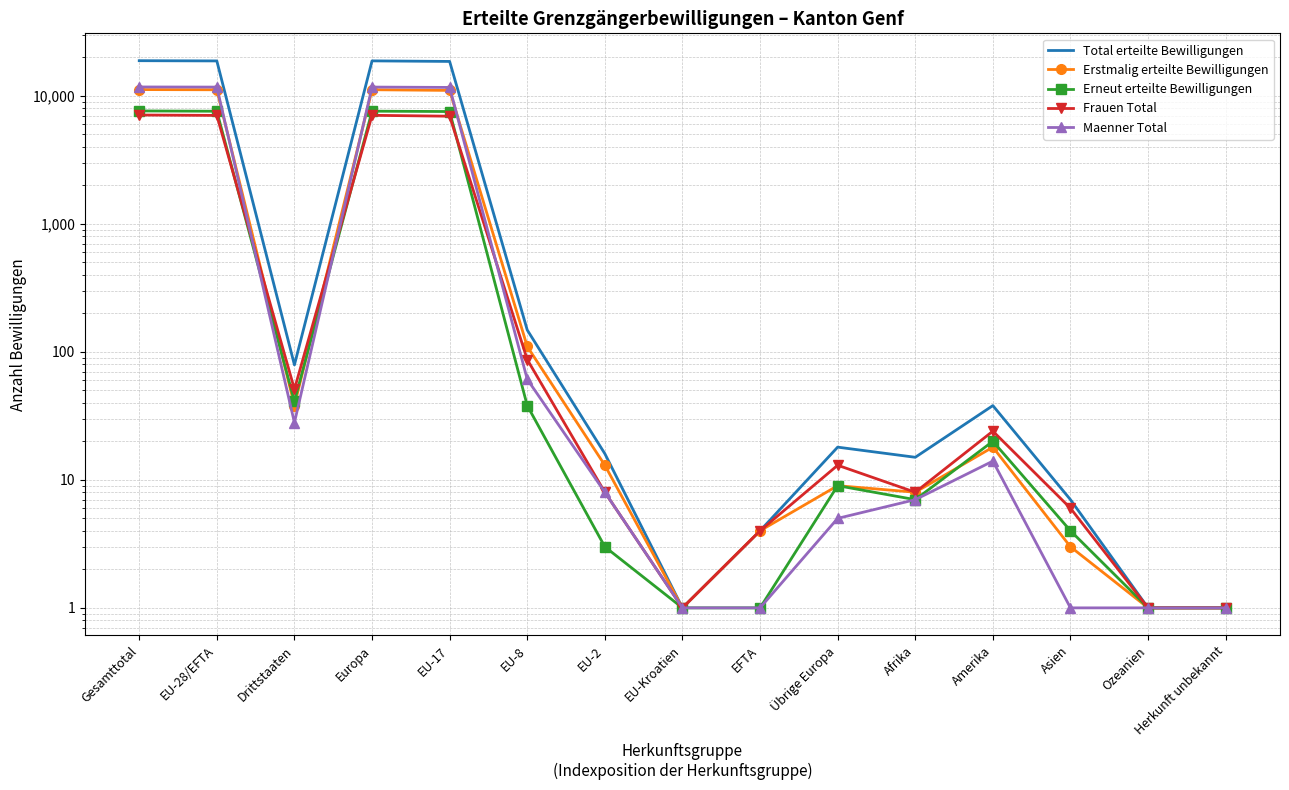

How many distinct data groups are displayed?

5